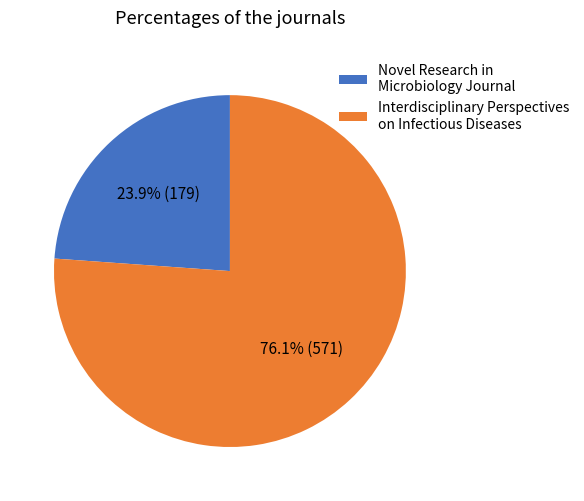

Which category has the smallest portion of the pie?

Novel Research in Microbiology Journal